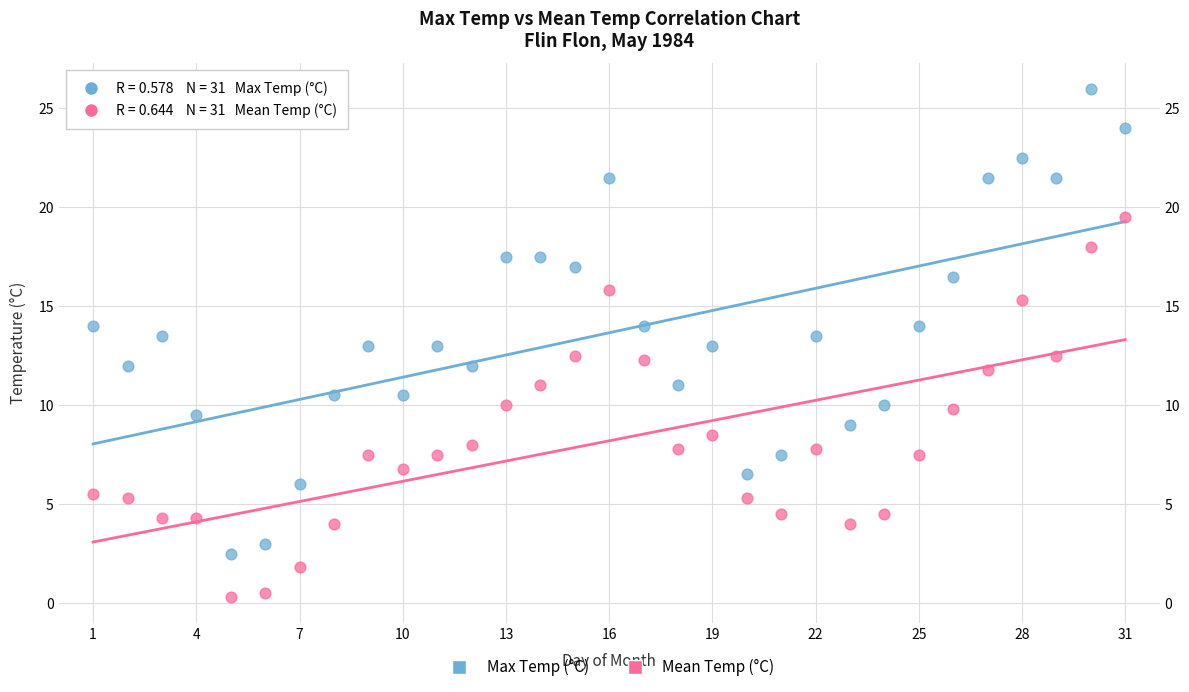

What are all the series names shown in the legend?

Max Temp (°C), Mean Temp (°C)